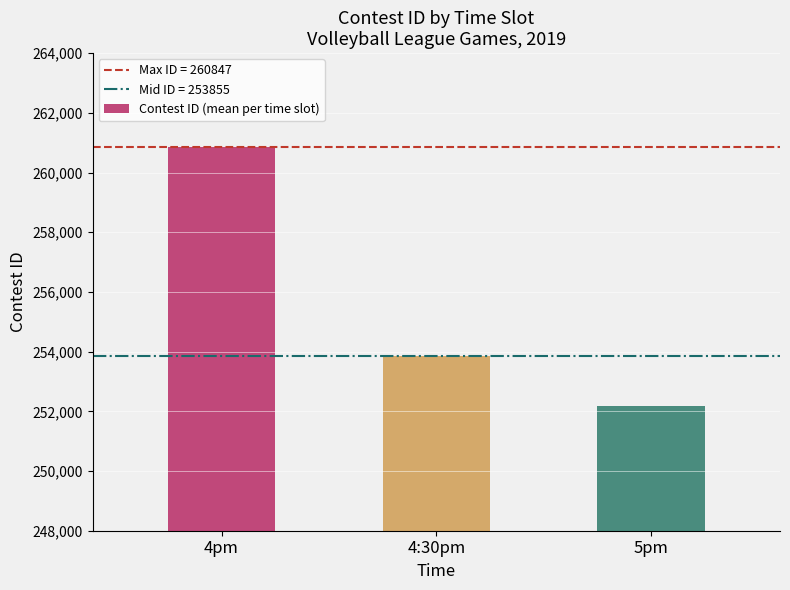

What position from the left is 4pm?

1